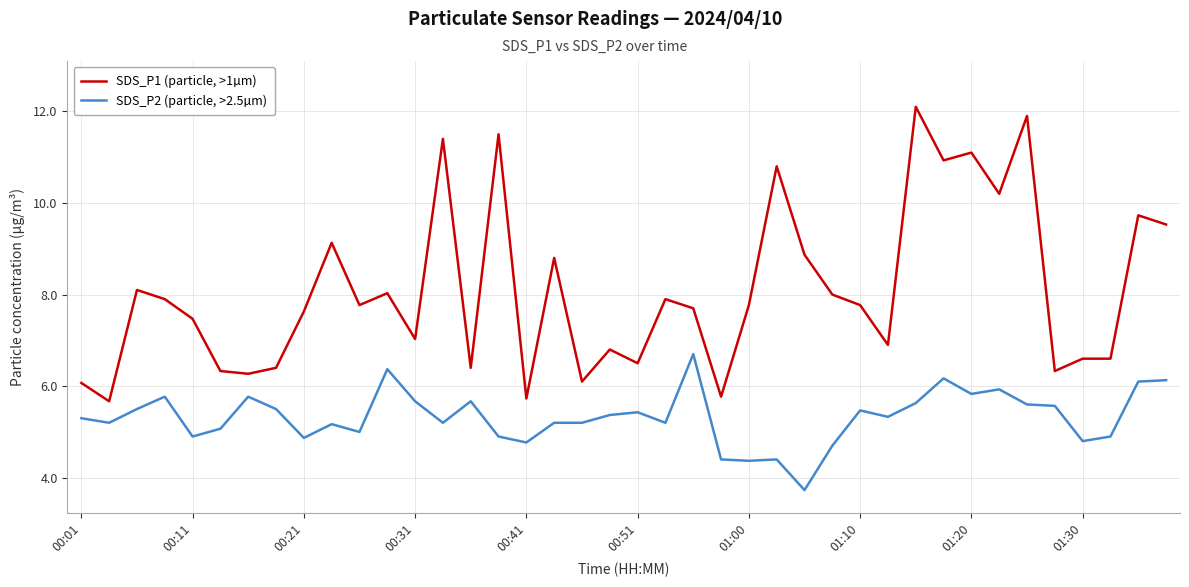

Rank the series by their maximum value, from highest to lowest.

SDS_P1 (particle, >1µm), SDS_P2 (particle, >2.5µm)